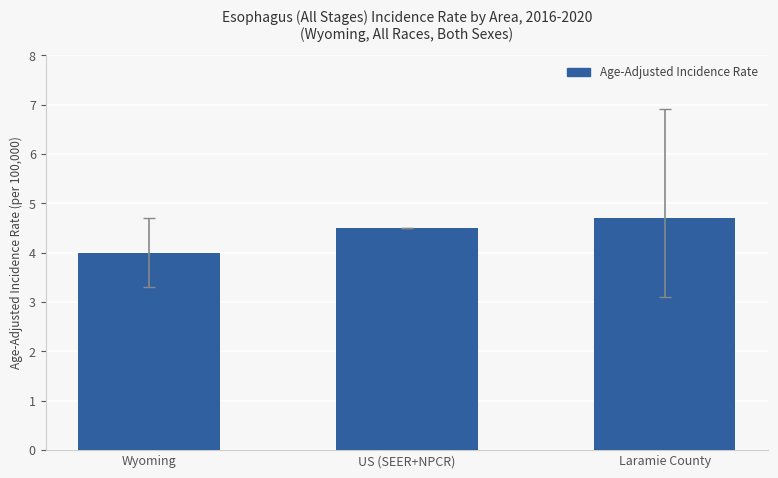

What is the label of the 1st bar from the right?

Laramie County